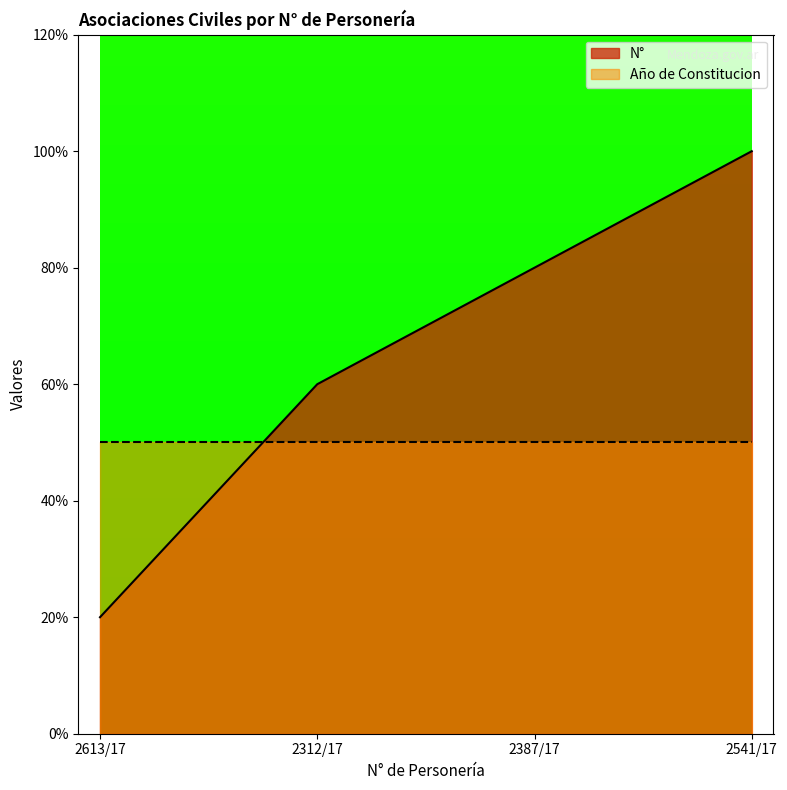

Rank the categories by value from highest to lowest.

2541/17, 2387/17, 2312/17, 2613/17